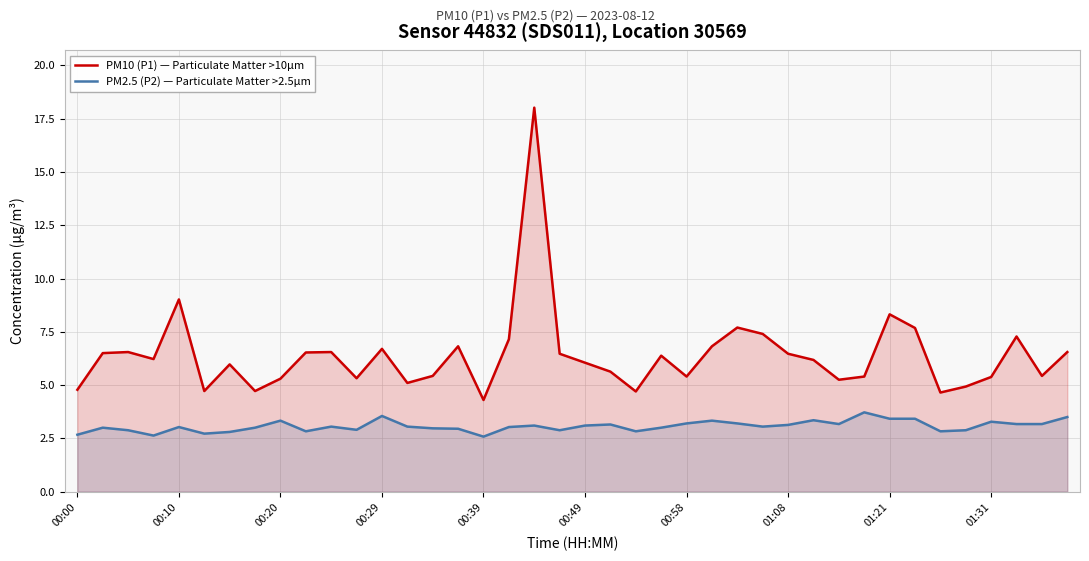

Is it true that PM2.5 (P2) — Particulate Matter >2.5µm equals 5.5 at 25?

False